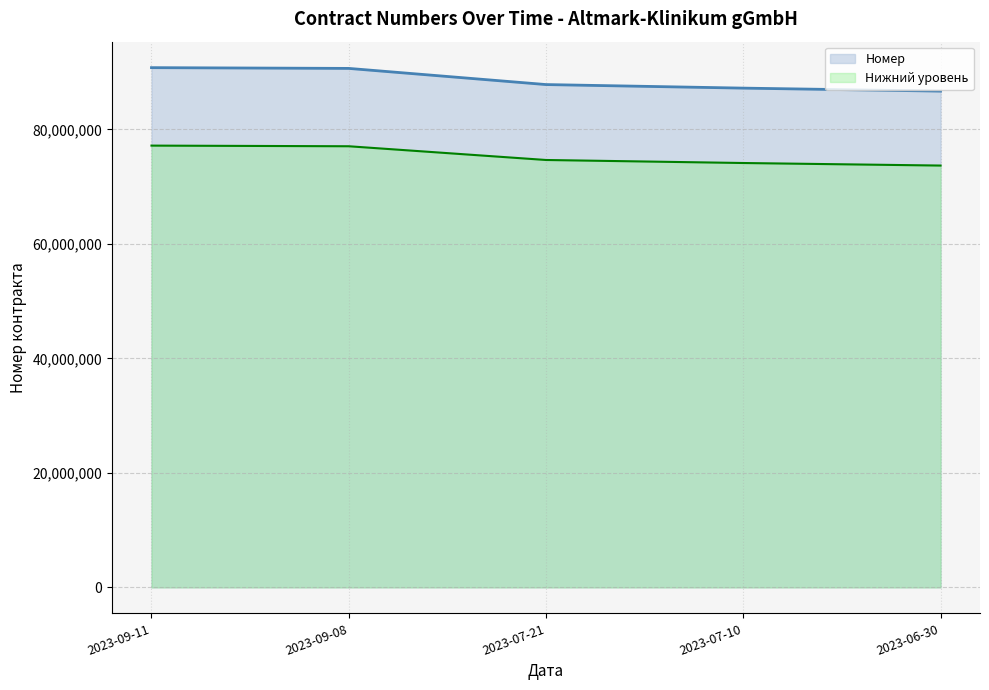

What position from the right is 2023-07-10?

2